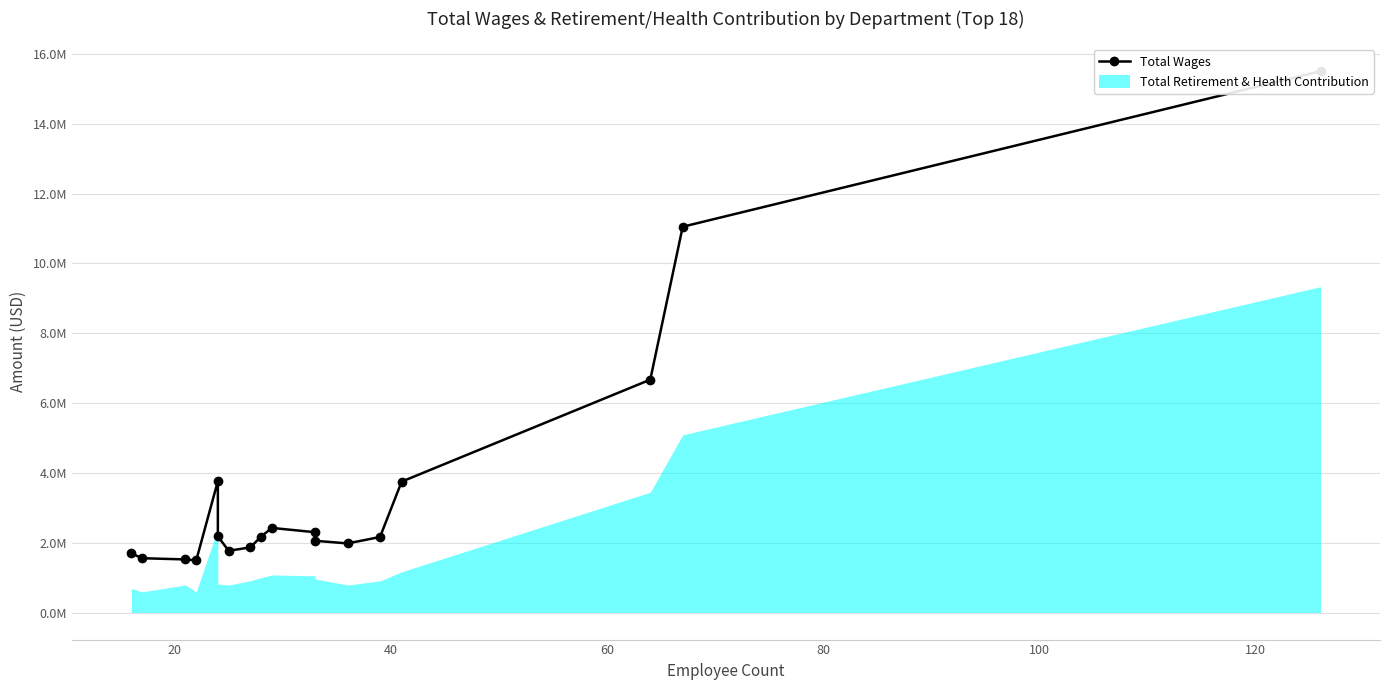

What is the value of the 12th point from the left?

2054583